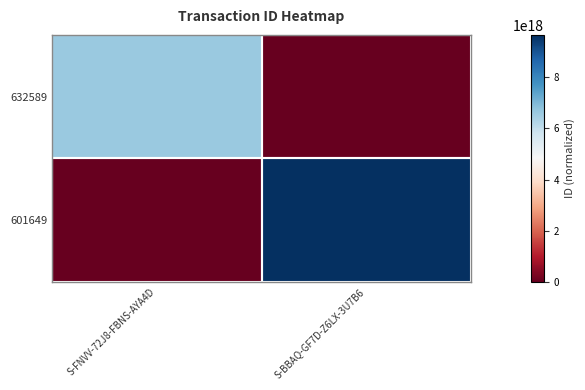

Rank the series by their maximum value, from highest to lowest.

601649, 632589